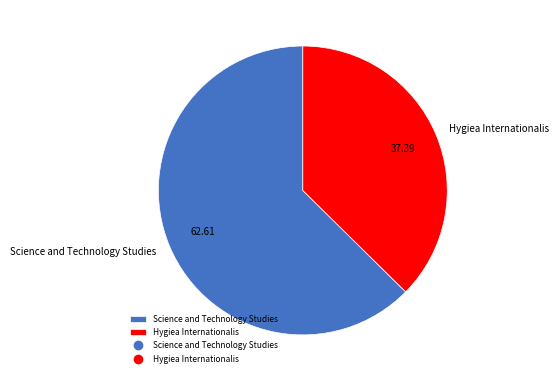

Rank the categories by value from lowest to highest.

Hygiea Internationalis, Science and Technology Studies